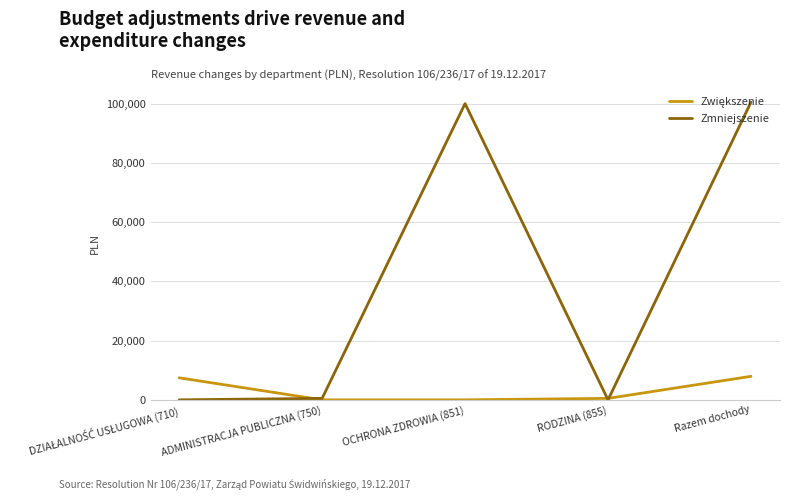

Which series has the widest spread of values?

Zmniejszenie